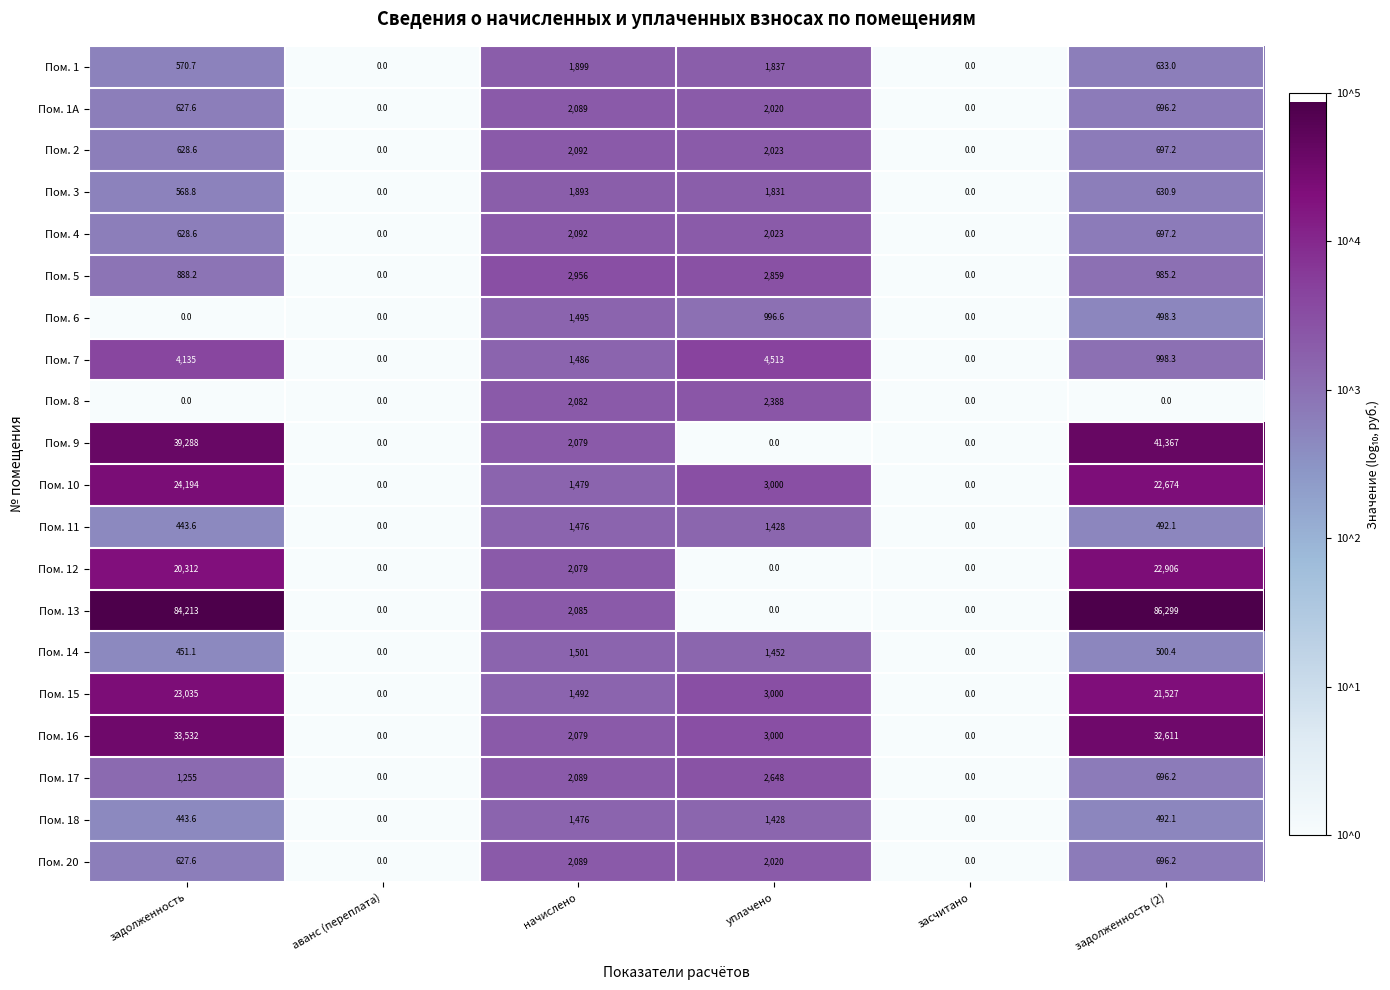

What is the sum of the Пом. 17 values at задолженность and аванс (переплата)?

1255.0